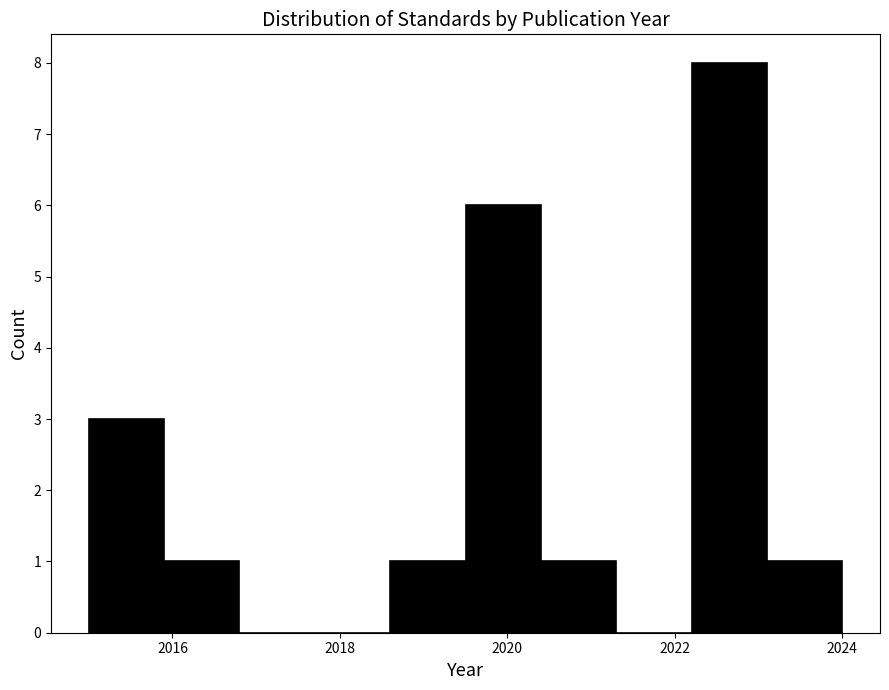

Reading left to right, transcribe this chart: for each bar, give the range it covers on the x-axis and its height. Neither the bar edges nor the heights are printed on the chart, so give them approximately, as read against the axes.

2015.0 to 2015.9: 3
2015.9 to 2016.8: 1
2016.8 to 2017.7: 0
2017.7 to 2018.6: 0
2018.6 to 2019.5: 1
2019.5 to 2020.4: 6
2020.4 to 2021.3: 1
2021.3 to 2022.2: 0
2022.2 to 2023.1: 8
2023.1 to 2024.0: 1